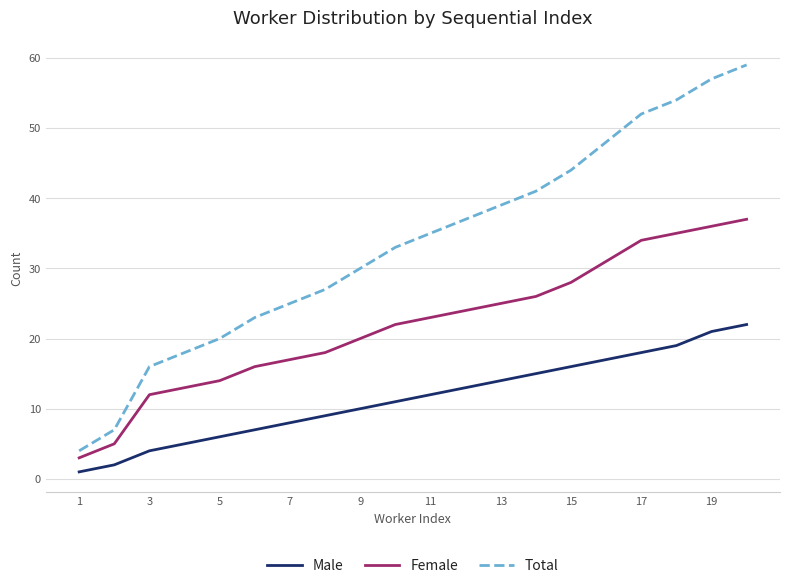

Reading right to left, transcribe all the data shown in this chart.

Male: 22	21	19	18	17	16	15	14	13	12	11	10	9	8	7	6	5	4	2	1
Female: 37	36	35	34	31	28	26	25	24	23	22	20	18	17	16	14	13	12	5	3
Total: 59	57	54	52	48	44	41	39	37	35	33	30	27	25	23	20	18	16	7	4